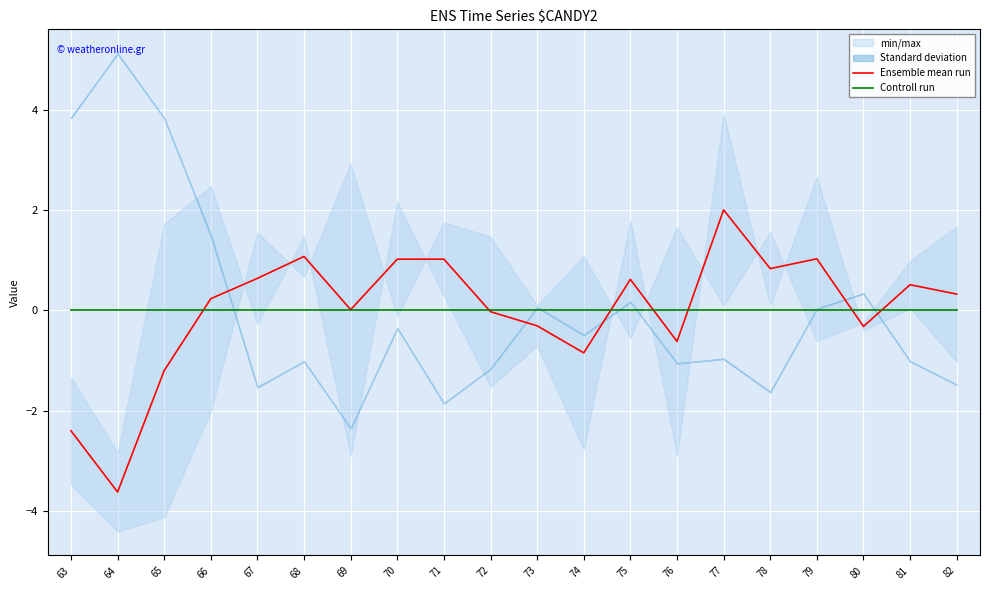

The Controll run series shows 0.0 at 68. True or false?

True